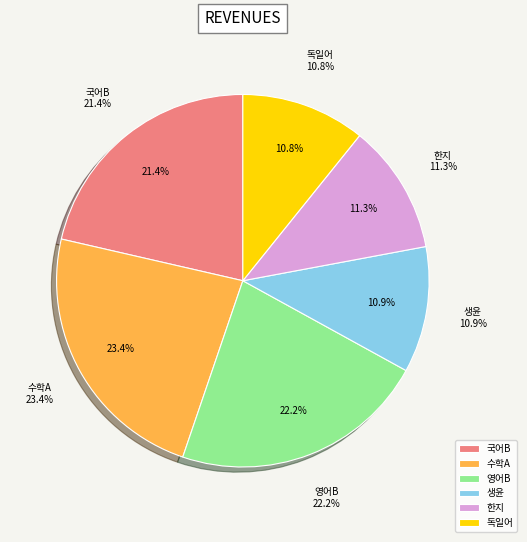

Is it true that 생윤 is 11% of the pie?

True